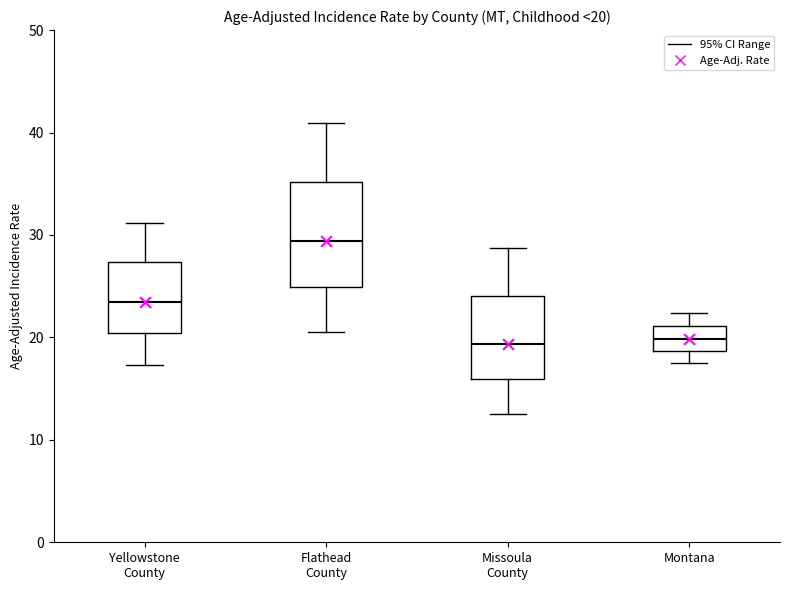

Comparing the boxes themselves (not the whiskers), which one is the tallest?

Flathead County